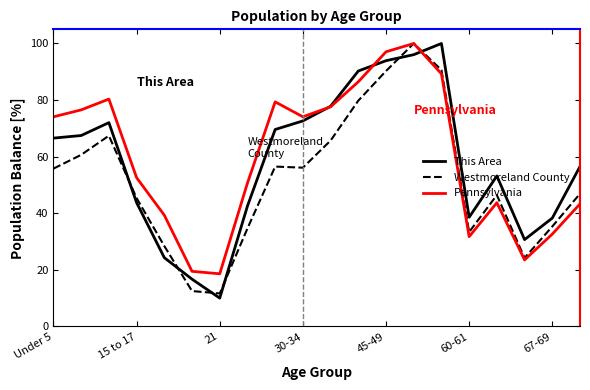

After their last crossing, which series has the higher values: This Area or Westmoreland County?

This Area